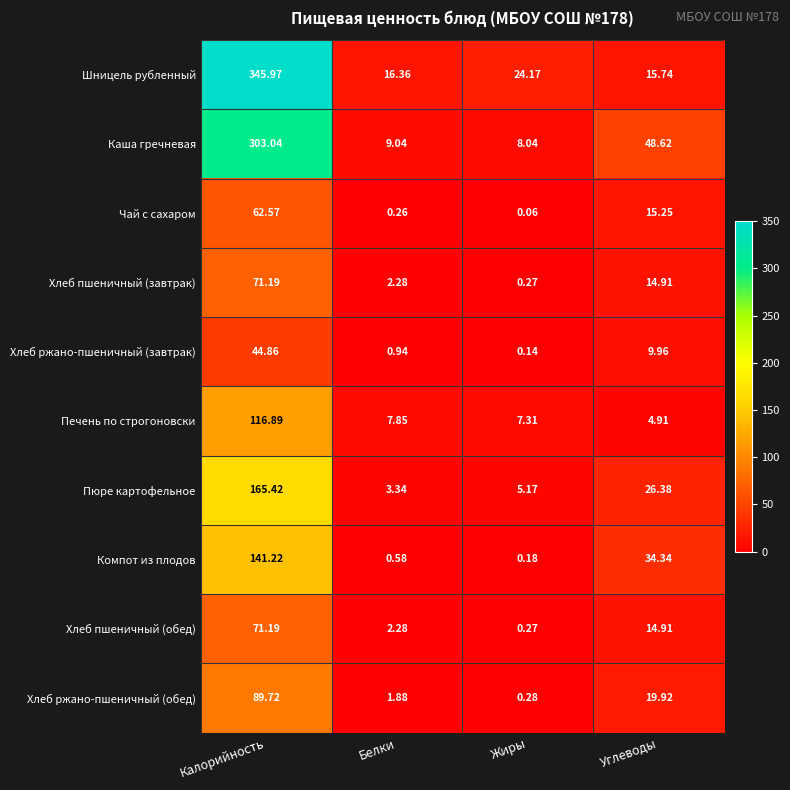

Between Калорийность and Белки, which series saw the biggest shift?

Шницель рубленный